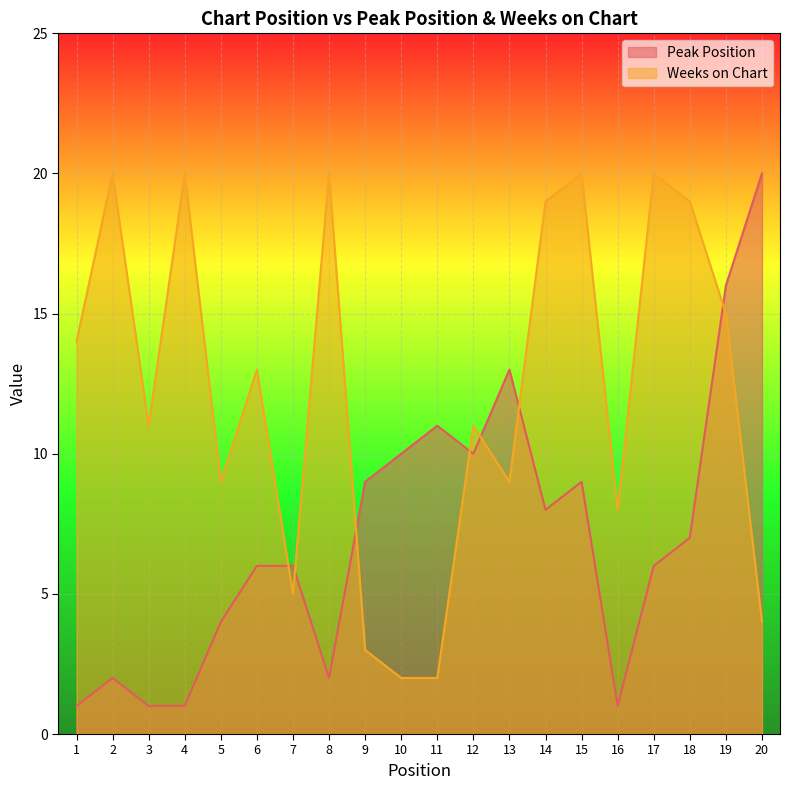

Which series has the largest total across all categories?

Weeks on Chart